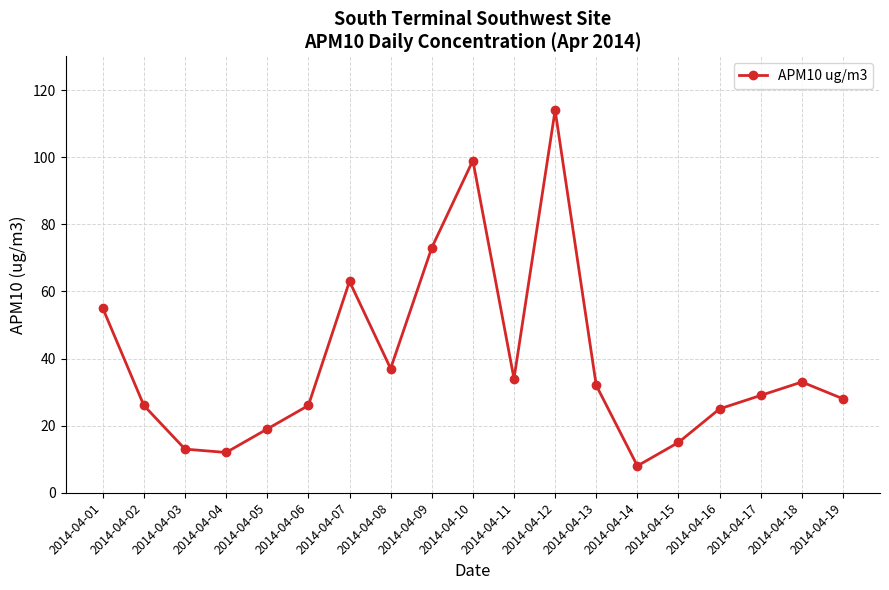

What is the difference between the values at 2014-04-06 and 2014-04-09?

47